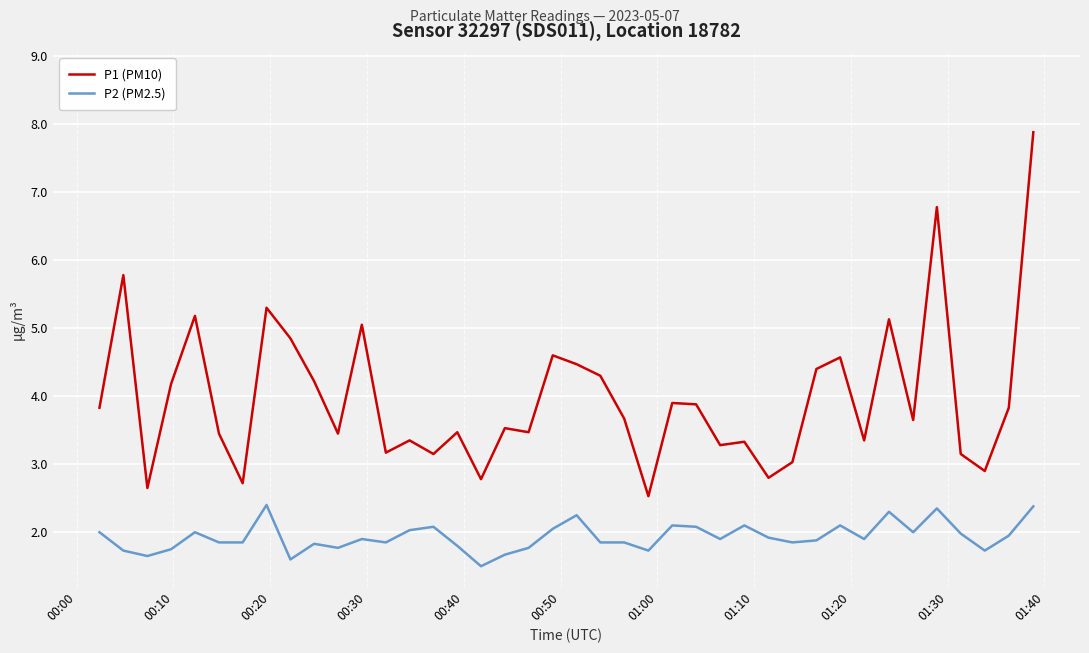

Rank the series by their maximum value, from lowest to highest.

P2 (PM2.5), P1 (PM10)